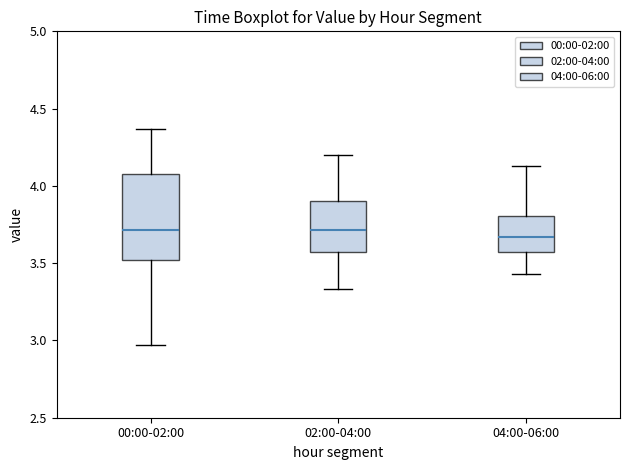

Where does the median line of the box for 02:00-04:00 sit on the y-axis? The values are not printed on the chart, so give them approximately, as read against the axis.

3.70